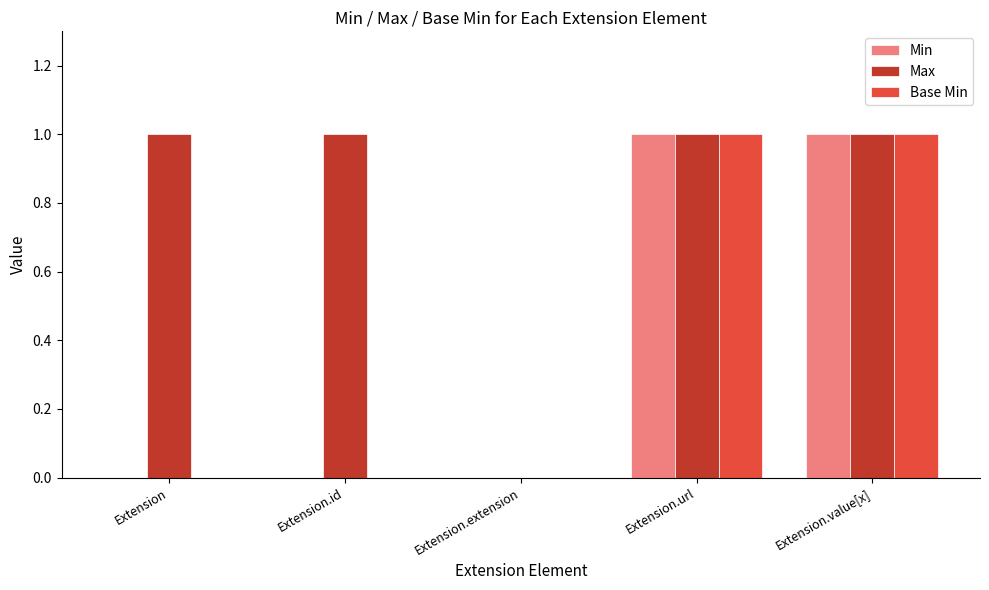

What is the sum of all Max values?

4